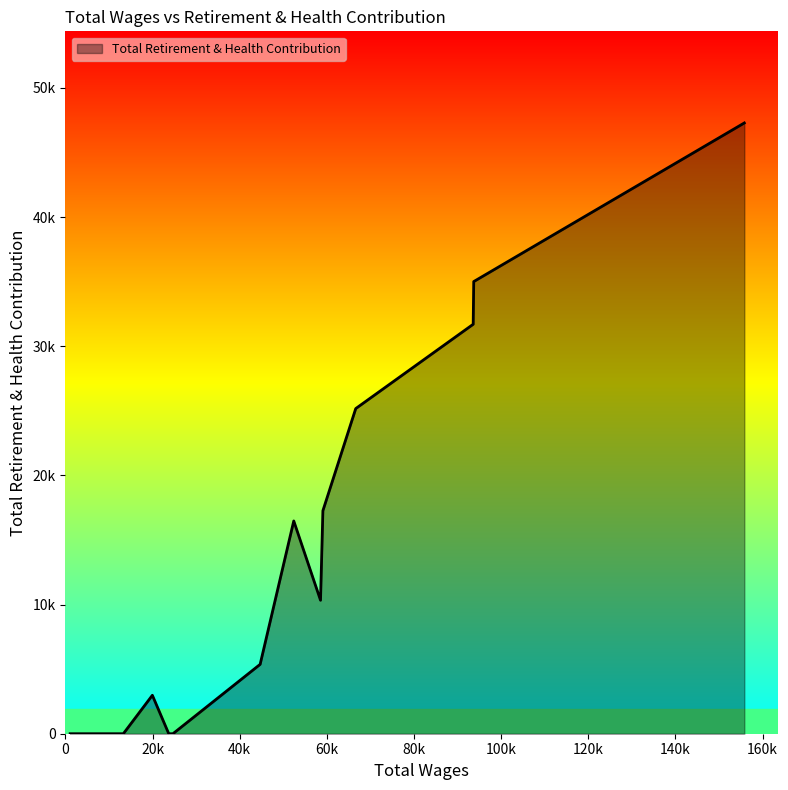

At which category does the chart reach its minimum across all series?

24681.0